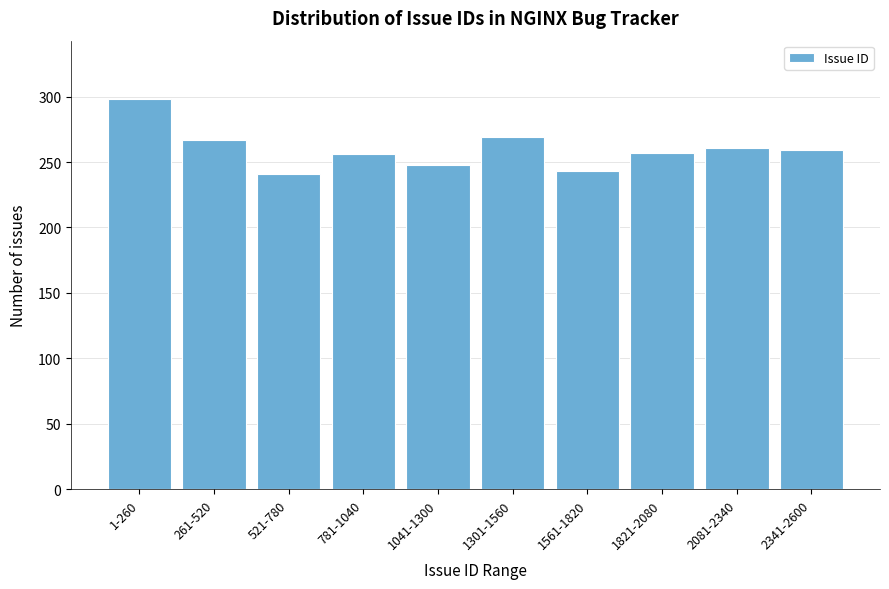

What is the average value?

260